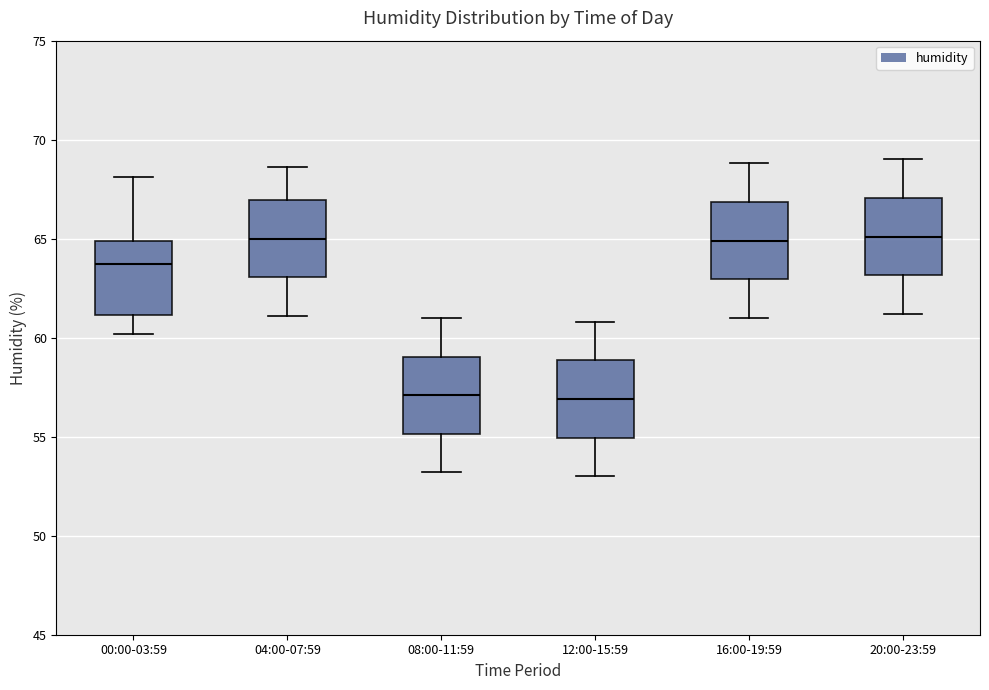

Where is the upper edge of the box for 04:00-07:59 on the y-axis? The values are not printed on the chart, so give them approximately, as read against the axis.

67.0